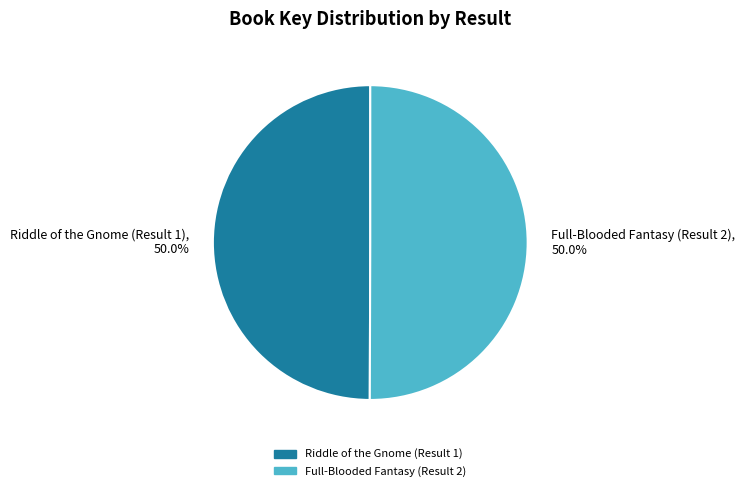

Is it true that Full-Blooded Fantasy (Result 2) is 50% of the pie?

True